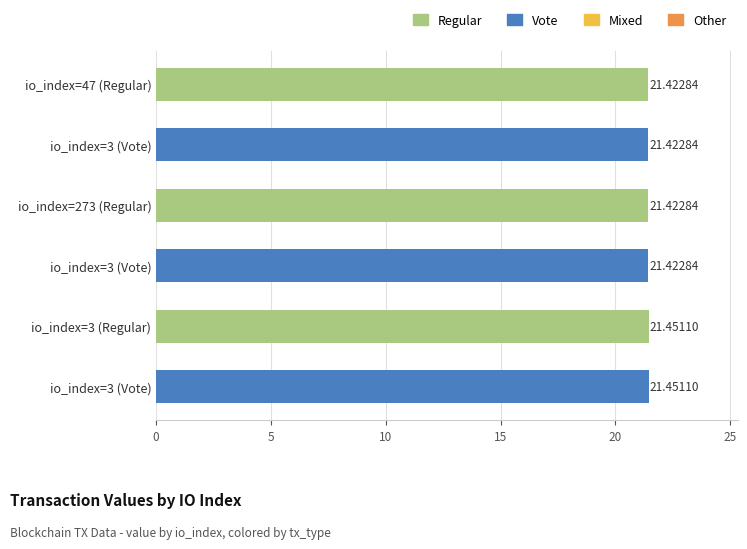

List the labels in order of value, largest first.

3, 3, 47, 3, 273, 3